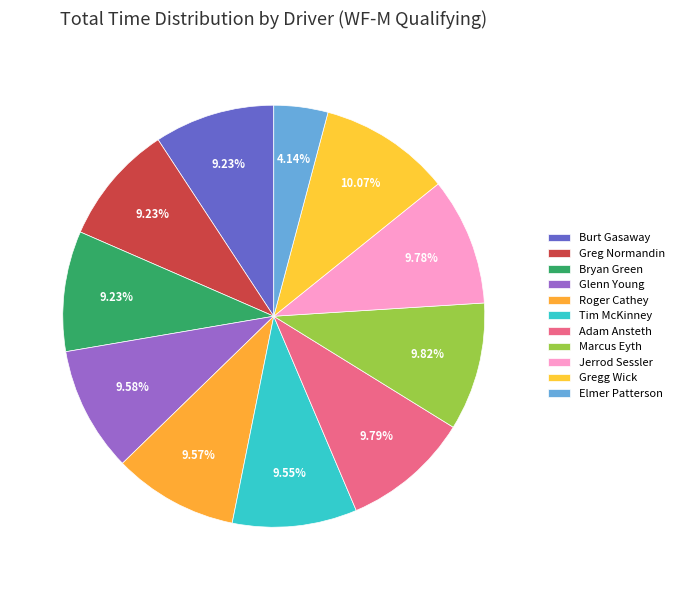

How many segments does this pie chart have?

11